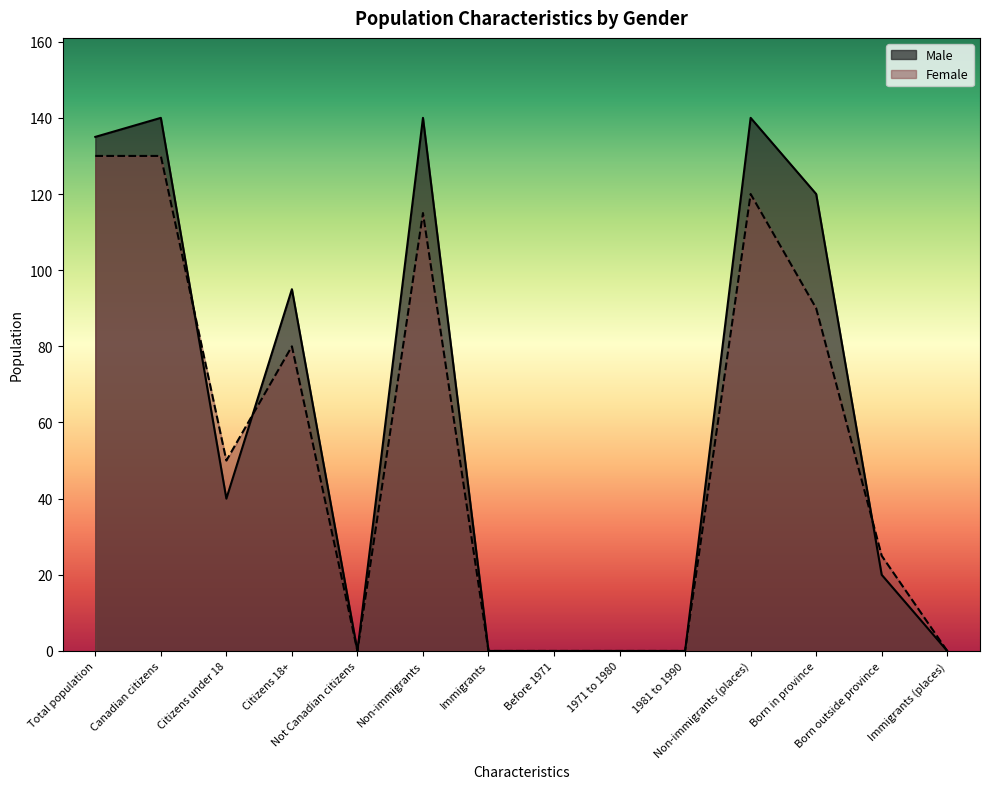

Count the number of data series in this chart.

2